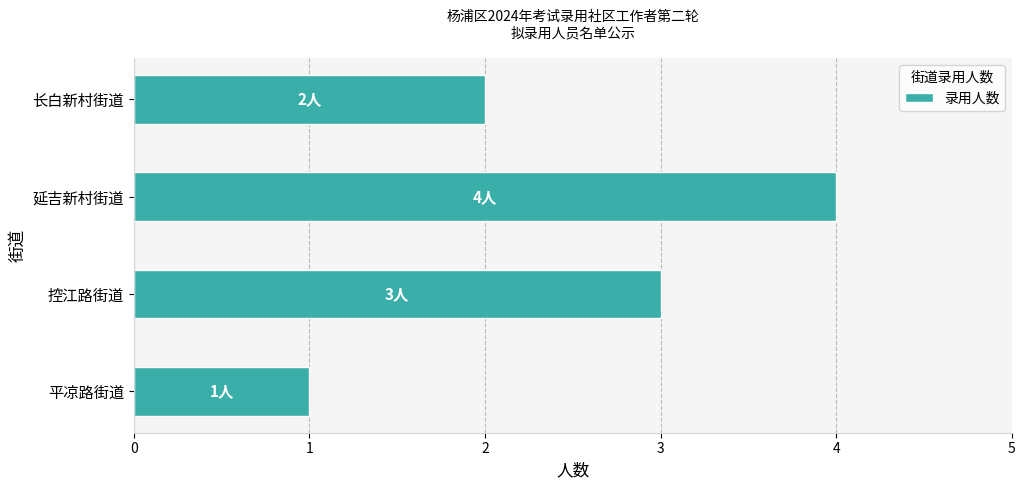

What is the difference between the maximum and second lowest values?

2